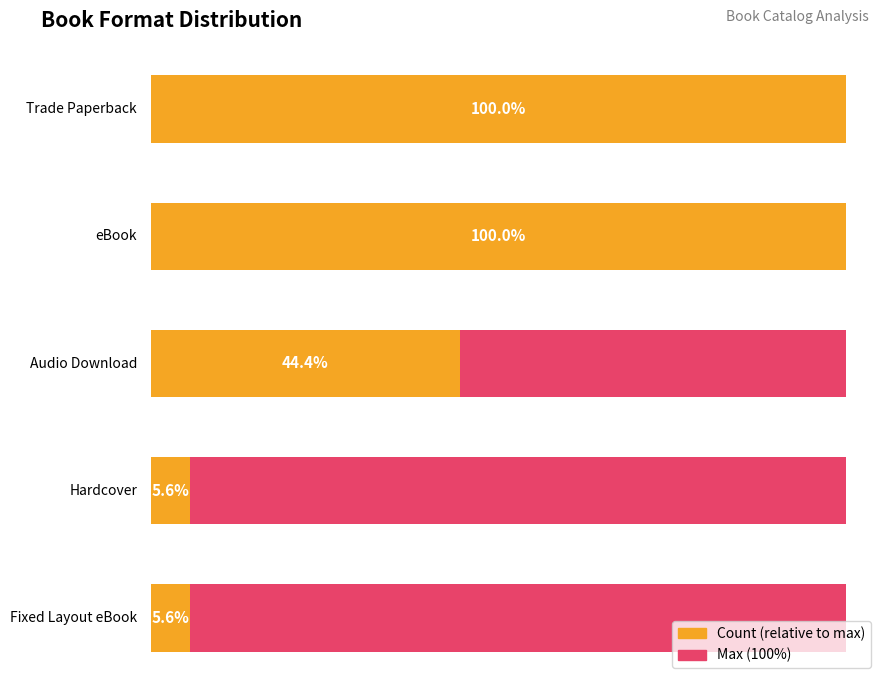

What is the difference between the maximum and second lowest values?

17